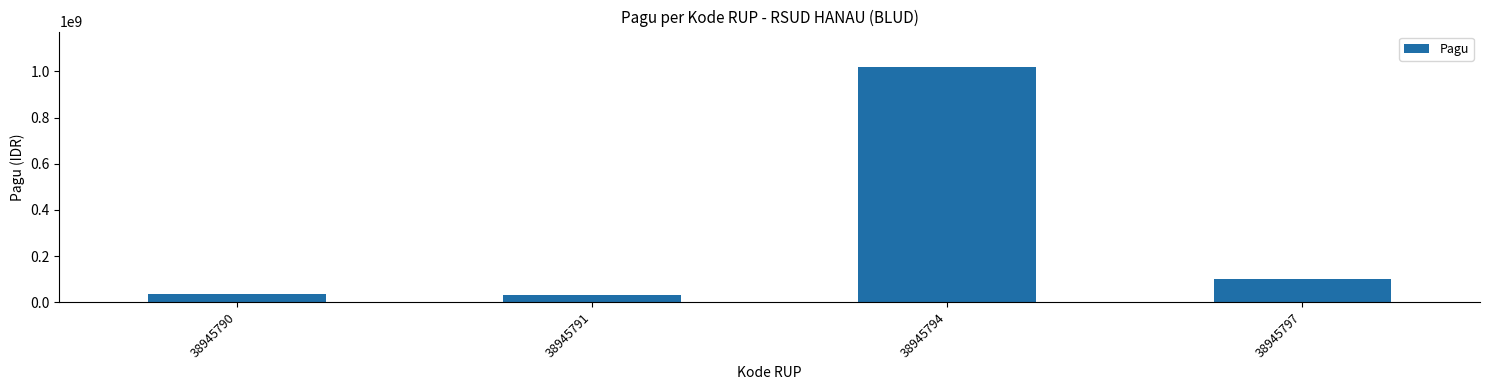

How many bars are there in total?

4